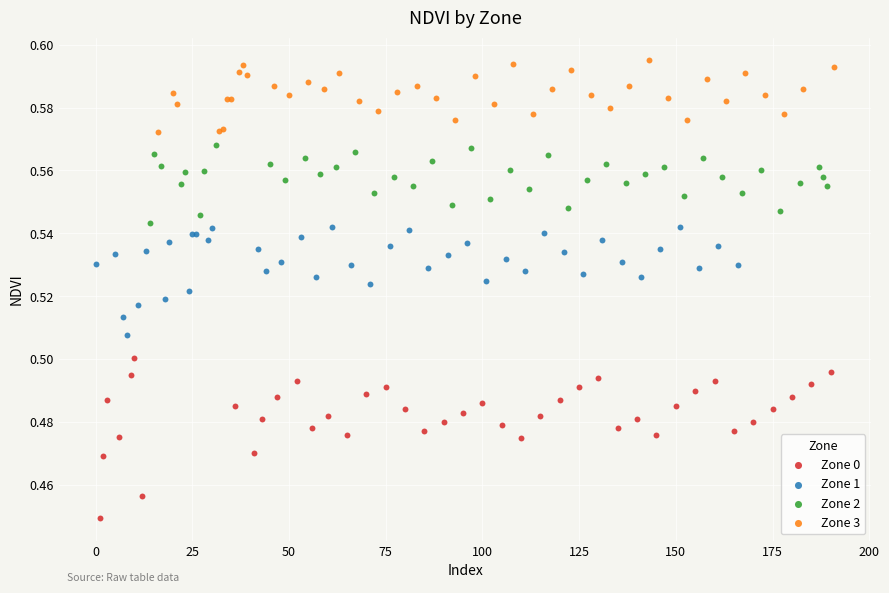

Which series reaches the maximum Y coordinate?

Zone 3